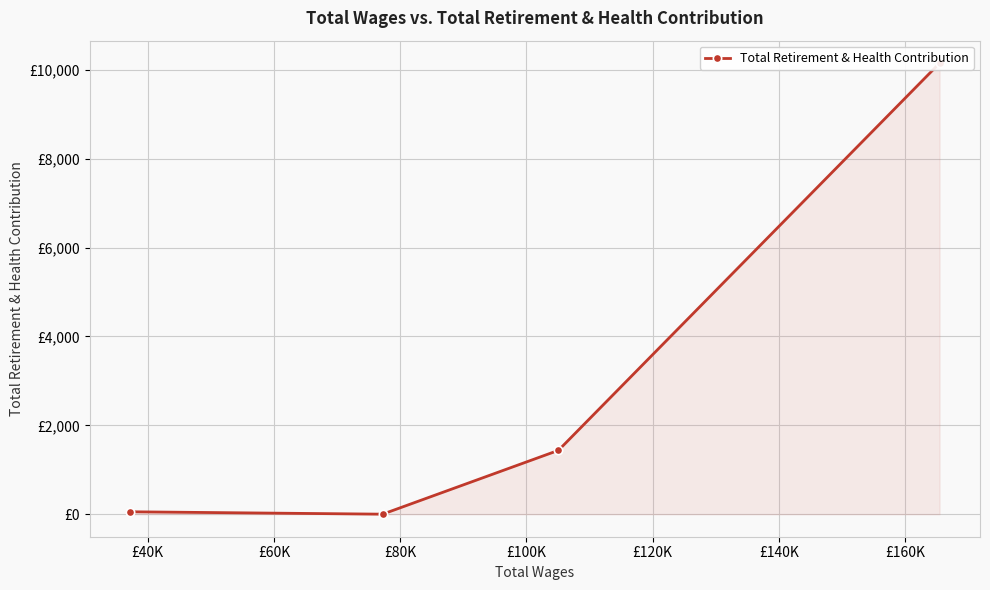

How many lines are shown in the chart?

1